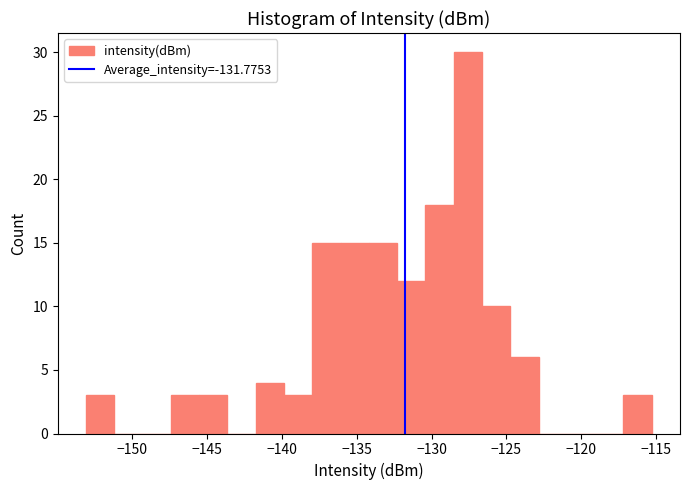

Read against the x-axis, roughly where is the centre of the tallest bar?

-127.5